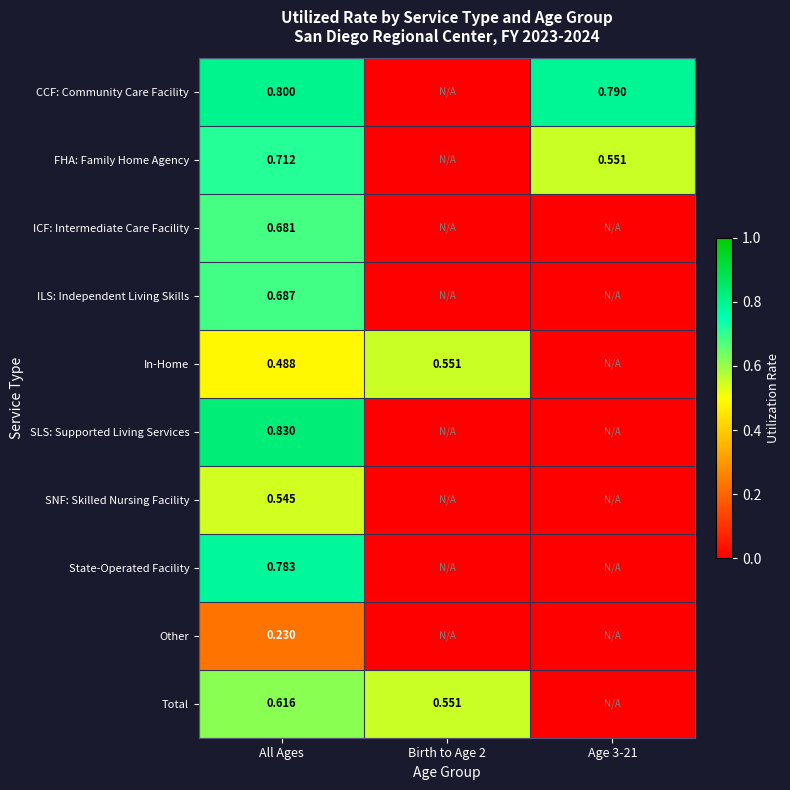

At All Ages, list the series in order from largest to smallest.

SLS: Supported Living Services, CCF: Community Care Facility, State-Operated Facility, FHA: Family Home Agency, ILS: Independent Living Skills, ICF: Intermediate Care Facility, Total, SNF: Skilled Nursing Facility, In-Home, Other